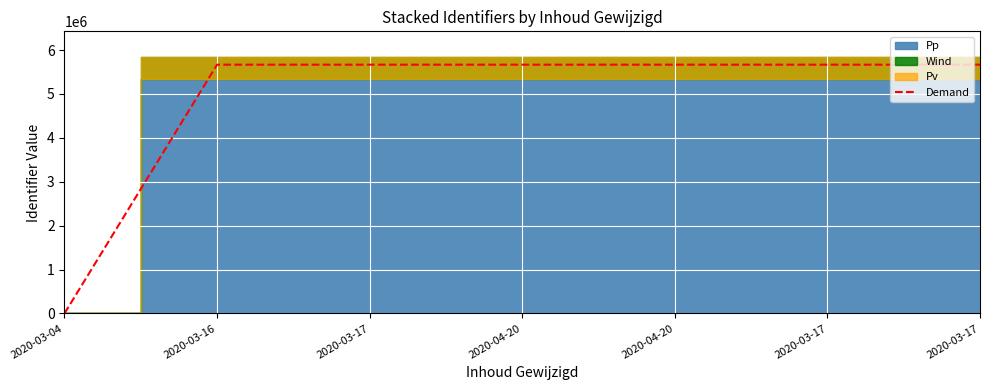

Where does the data first go above 5667100?

2020-04-20